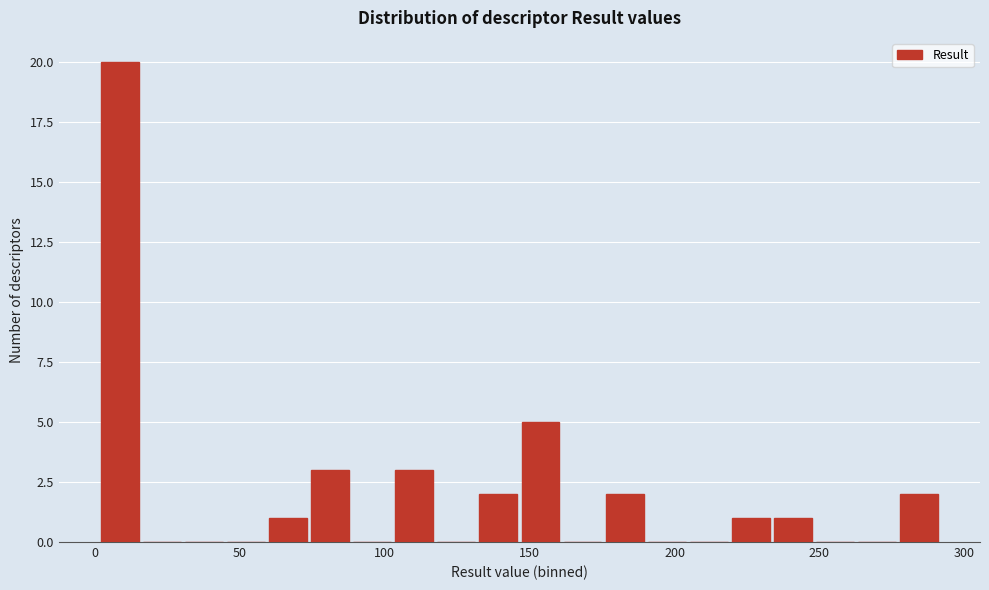

Read against the x-axis, roughly where is the centre of the tallest bar?

10